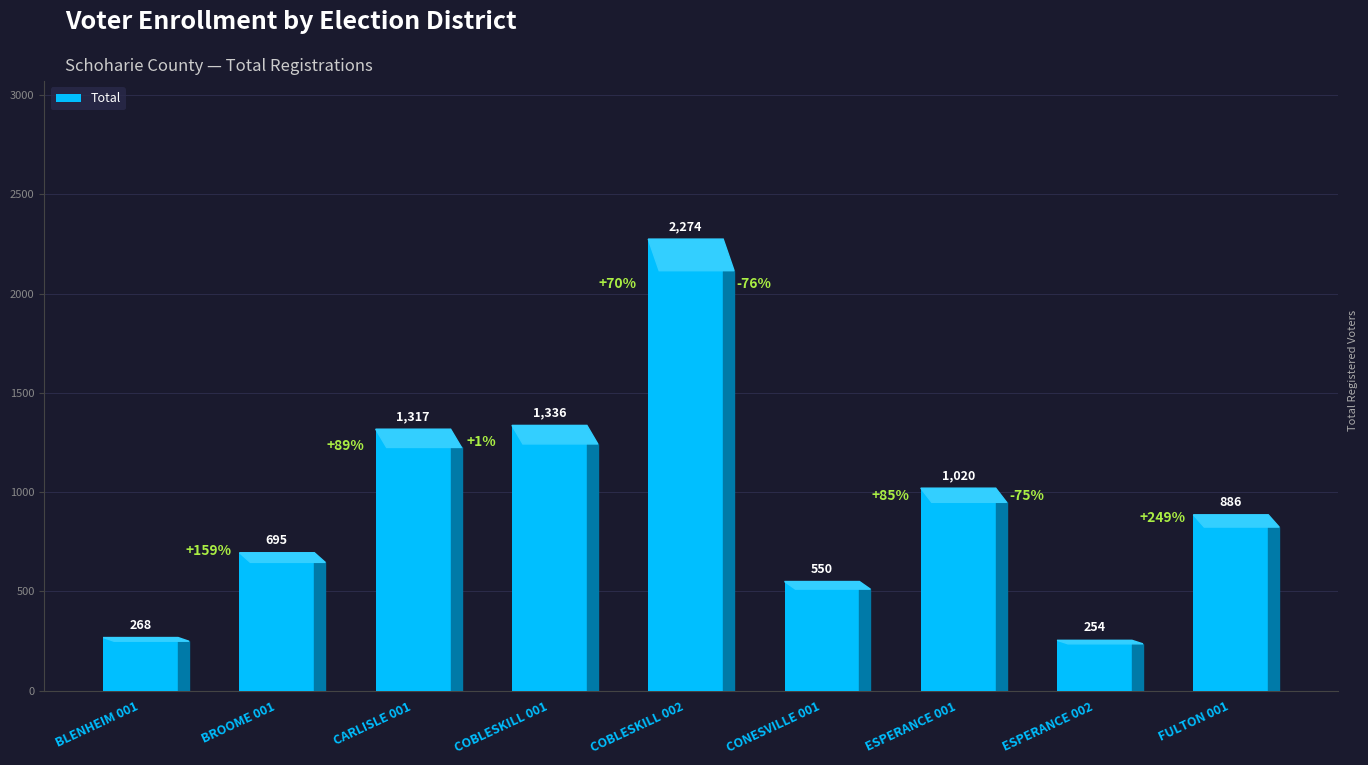

Count the number of data series in this chart.

1